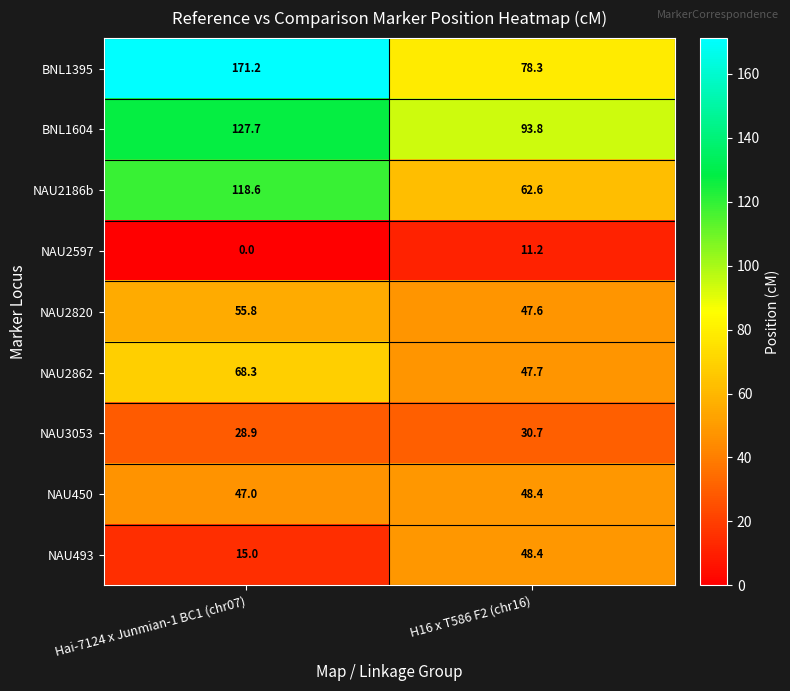

Which series has the largest range (max minus min)?

BNL1395